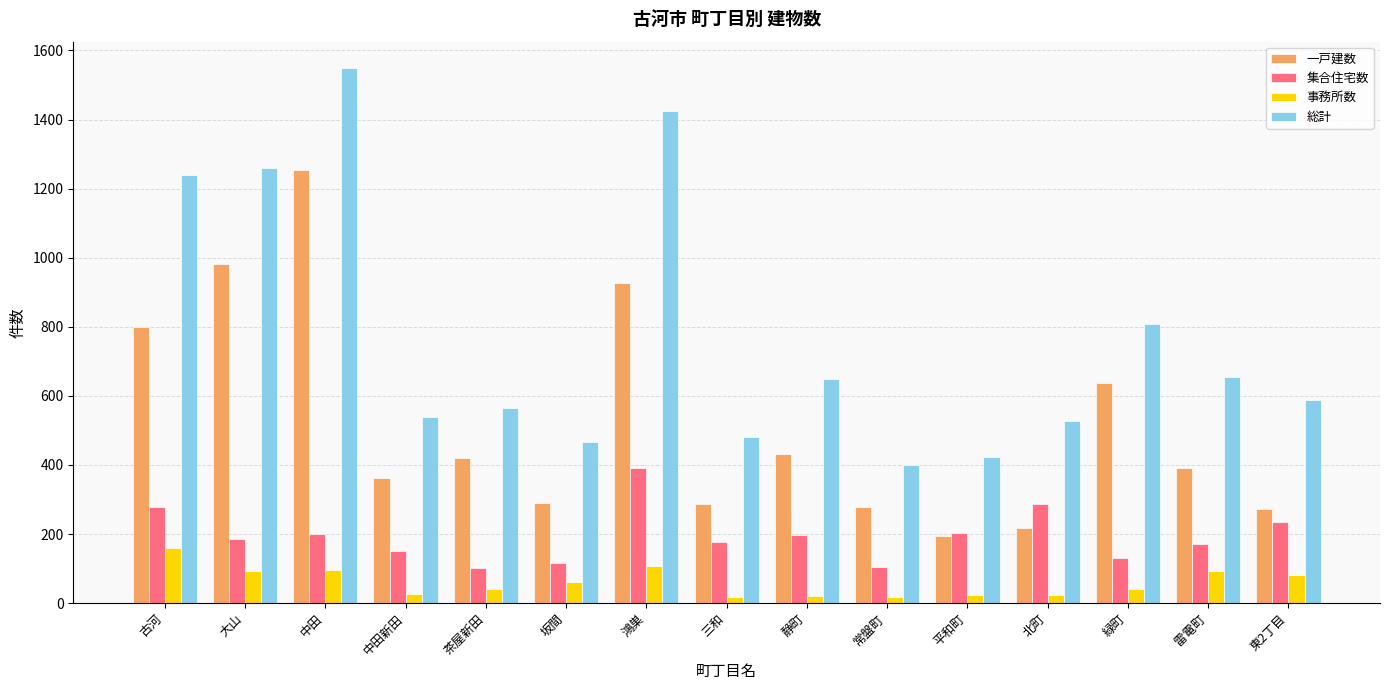

What is the difference between the 事務所数 values at 北町 and 坂間?

37